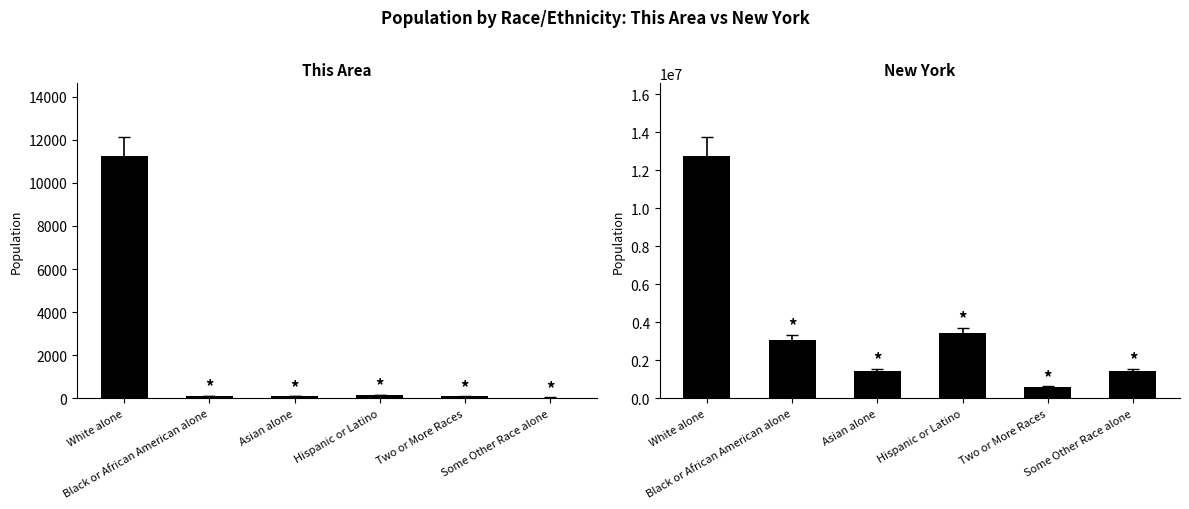

What is the label of the 6th bar from the left?

Some Other Race alone